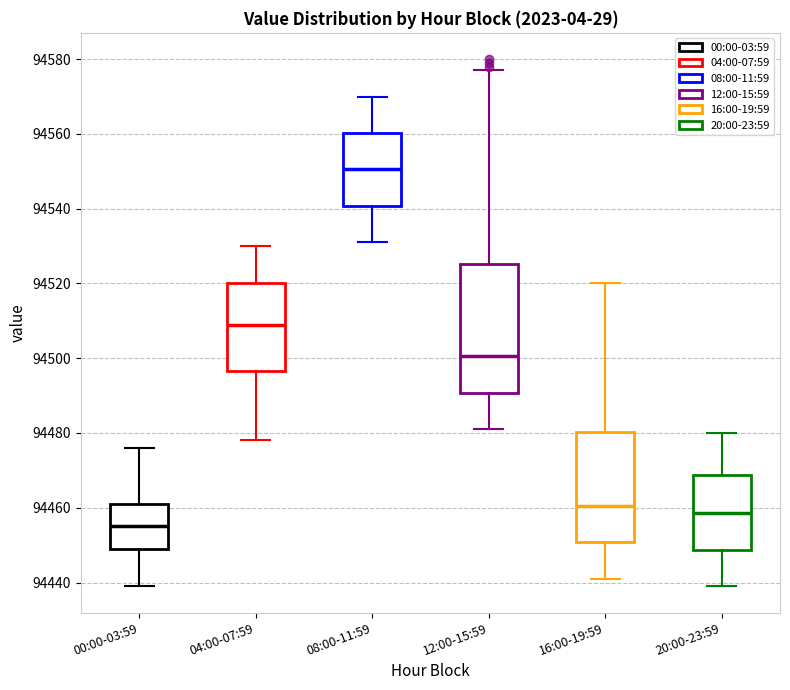

Comparing the boxes themselves (not the whiskers), which one is the tallest?

12:00-15:59